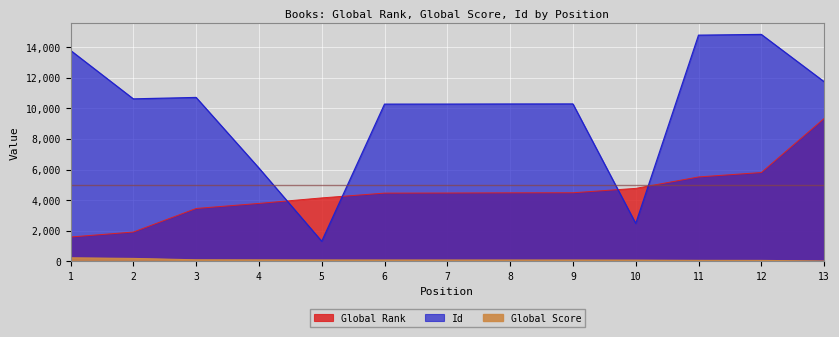

True or false: Global Score has a value of 93 at 8.

True